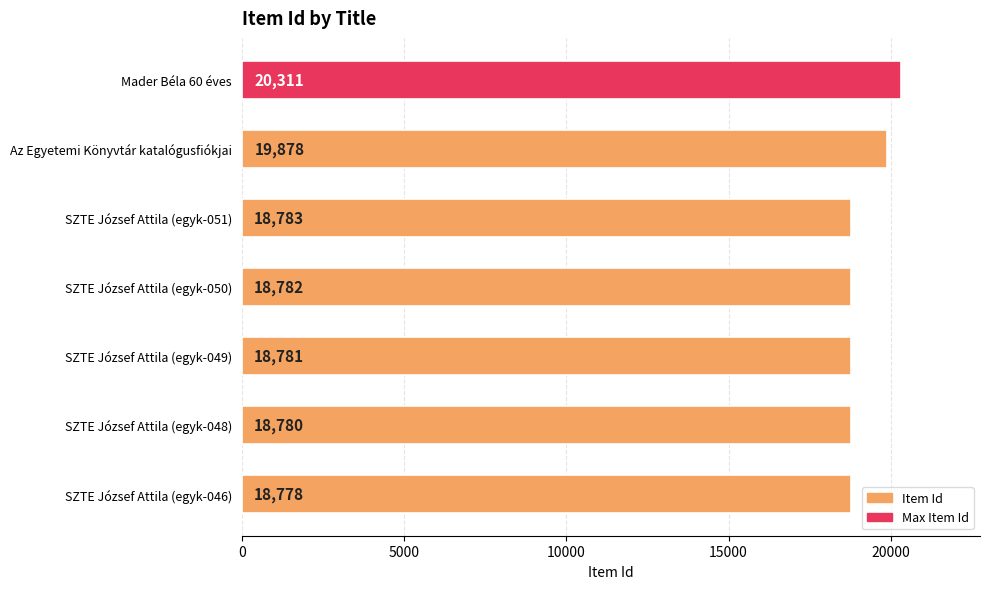

The value at 10000 is 31179. True or false?

False